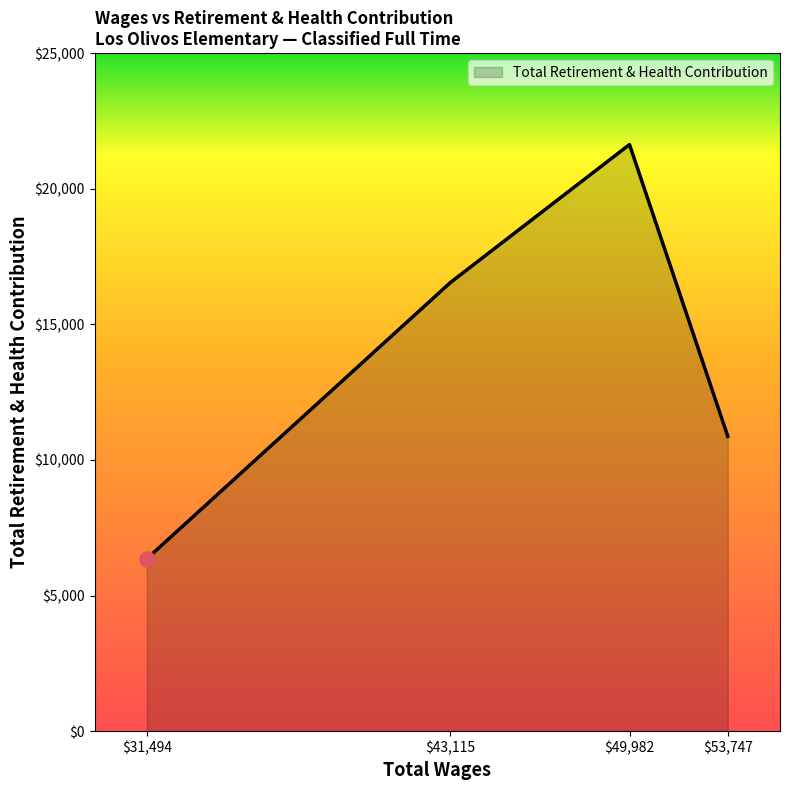

Is it true that the value at $31,494 is 8598?

False